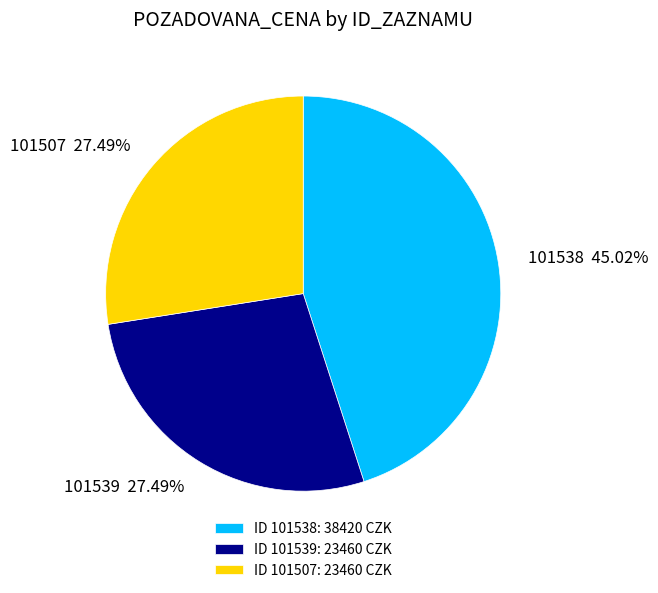

How many slices are in this pie chart?

3